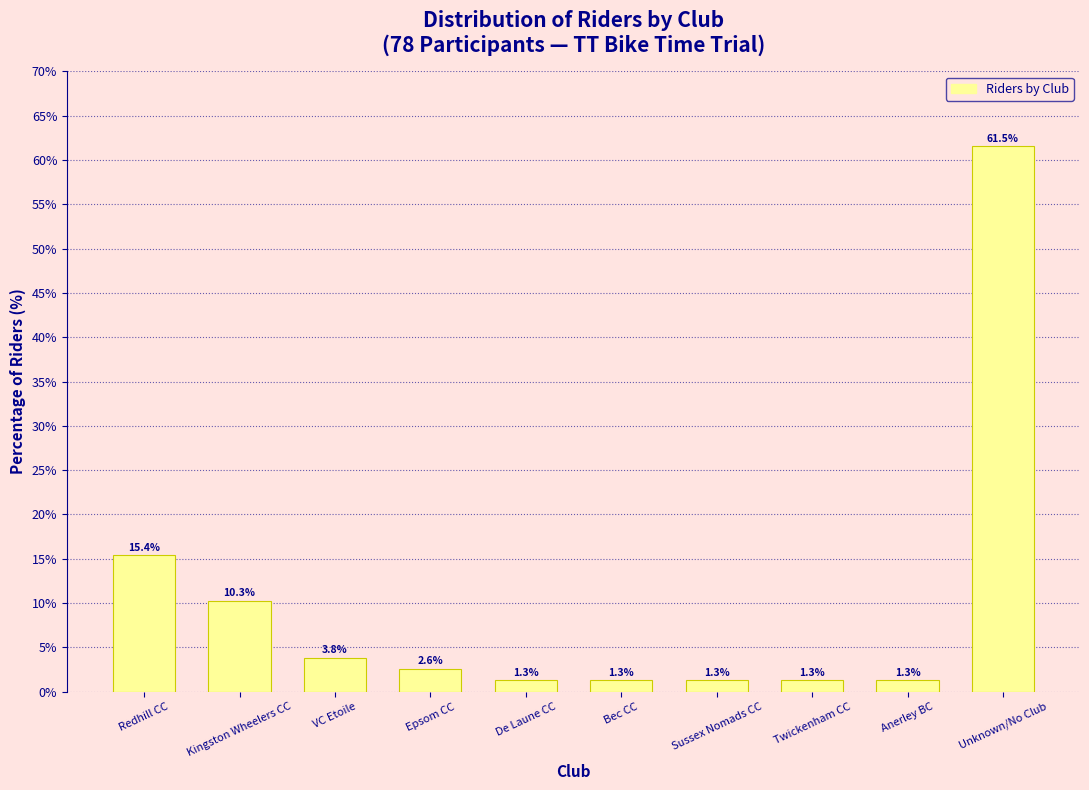

Reading right to left, extract all data points from this chart.

Unknown/No Club=61.5	Anerley BC=1.3	Twickenham CC=1.3	Sussex Nomads CC=1.3	Bec CC=1.3	De Laune CC=1.3	Epsom CC=2.6	VC Etoile=3.8	Kingston Wheelers CC=10.3	Redhill CC=15.4